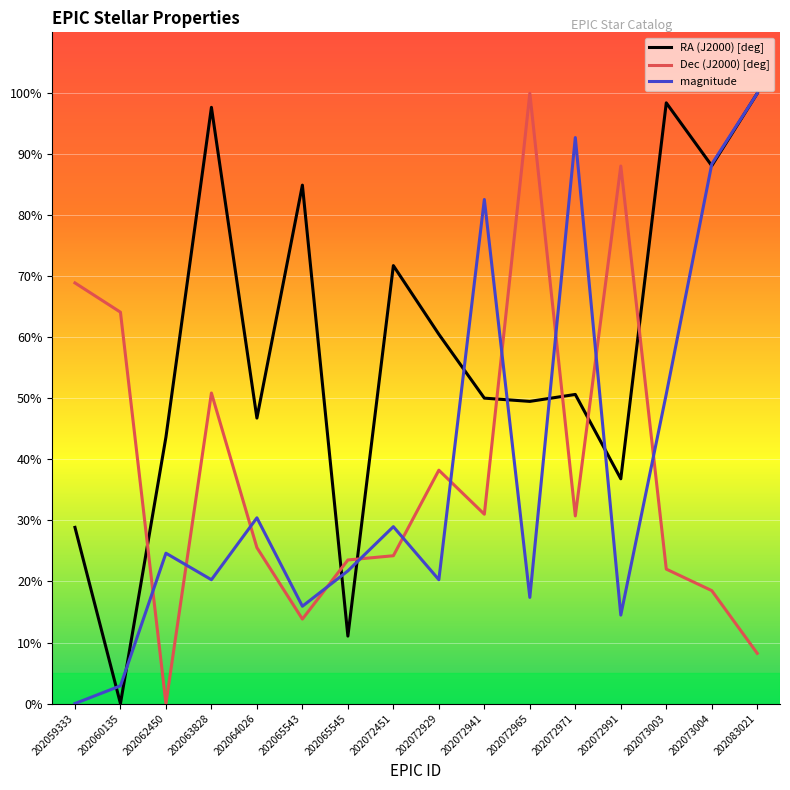

At which category is the sum across all series the highest?

202083021